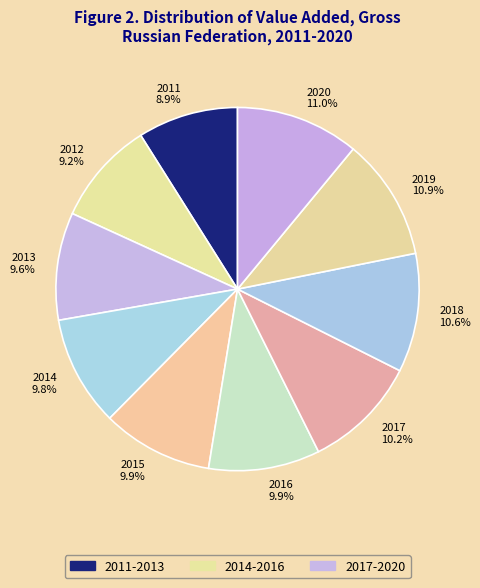

Approximately how many times larger is the value at 2018 10.6% compared to 2011 8.9%?

1.2